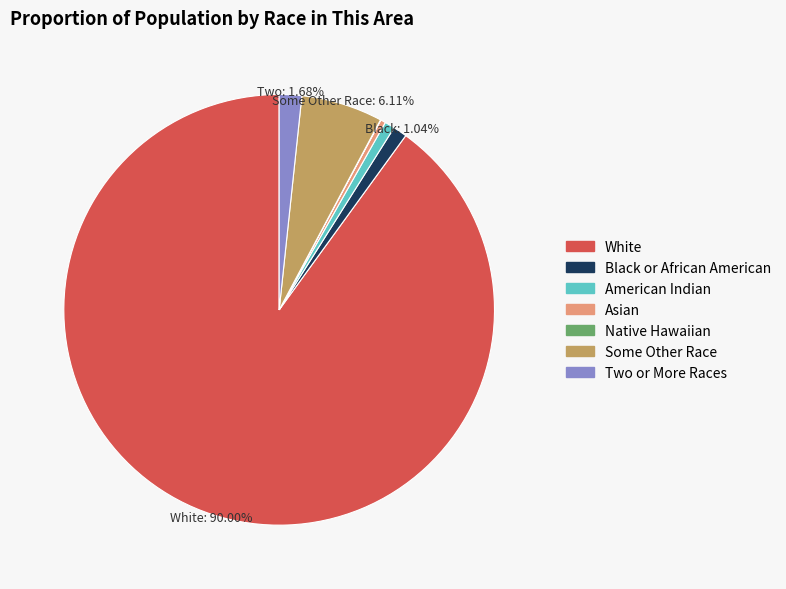

Is there any slice that represents more than half of the pie?

Yes